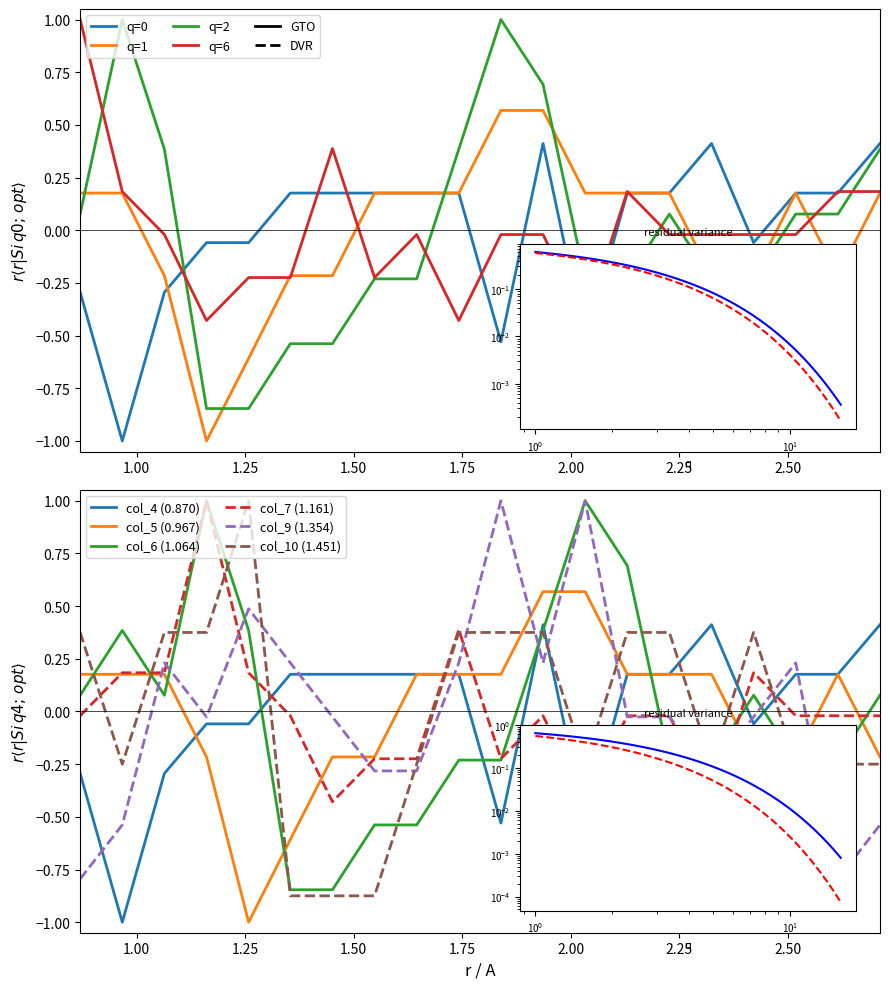

What are all the series names shown in the legend?

col_4 (0.870), col_5 (0.967), col_6 (1.064), col_7 (1.161), col_9 (1.354), col_10 (1.451)